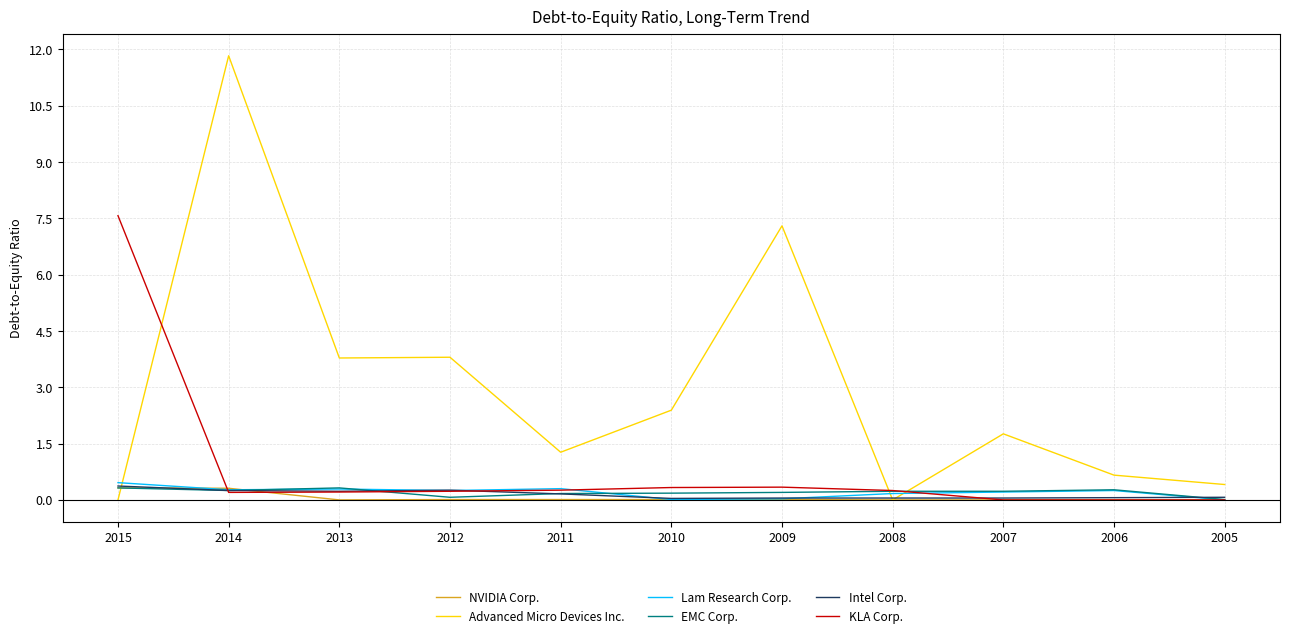

Which series has the largest range (max minus min)?

Advanced Micro Devices Inc.